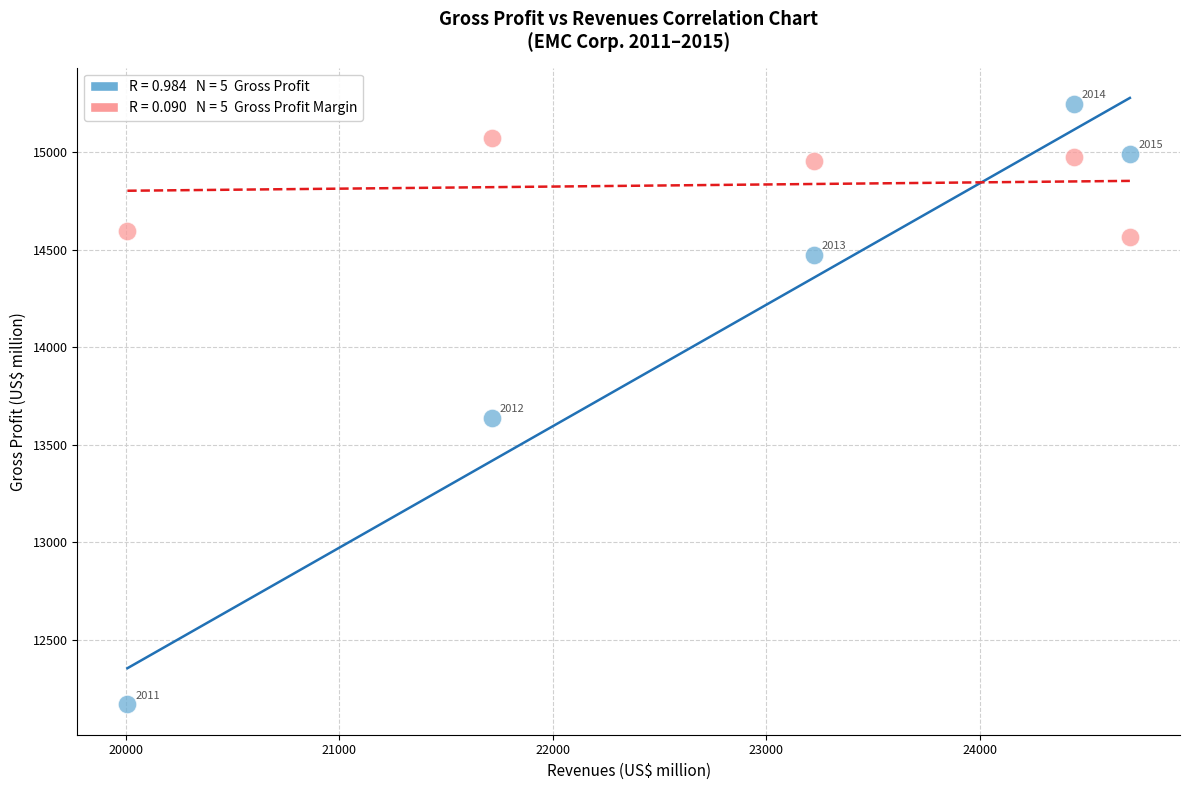

Across all series, what Y value is closest to 13709?

13638.0